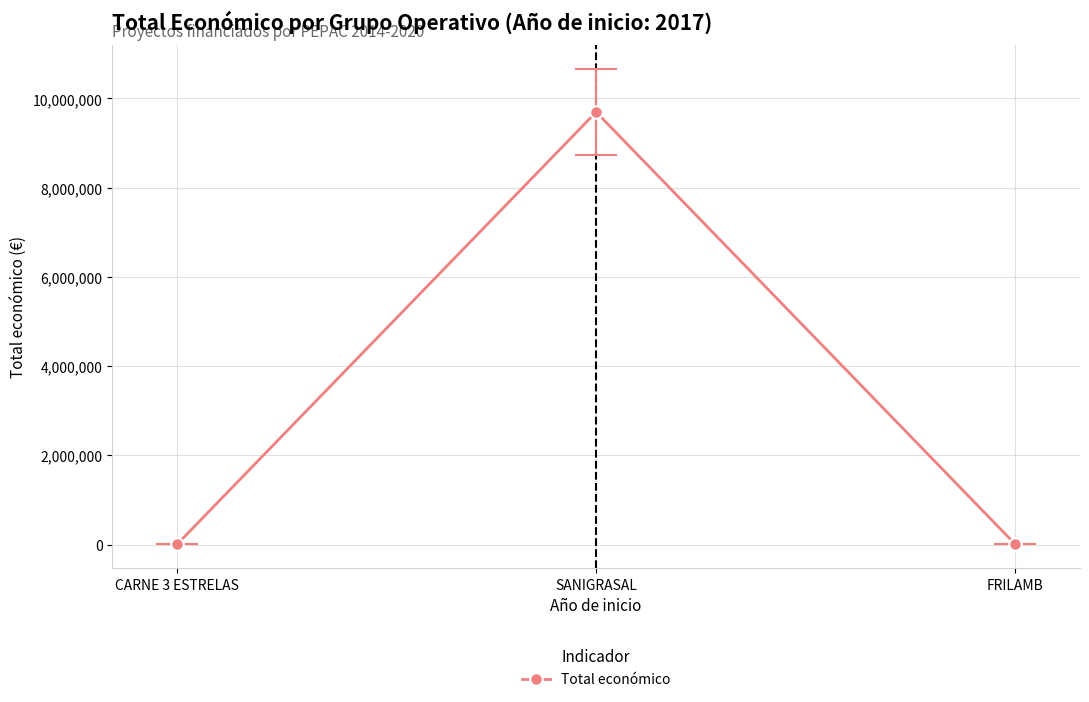

What is the ratio of the value at FRILAMB to the value at CARNE 3 ESTRELAS?

1.3